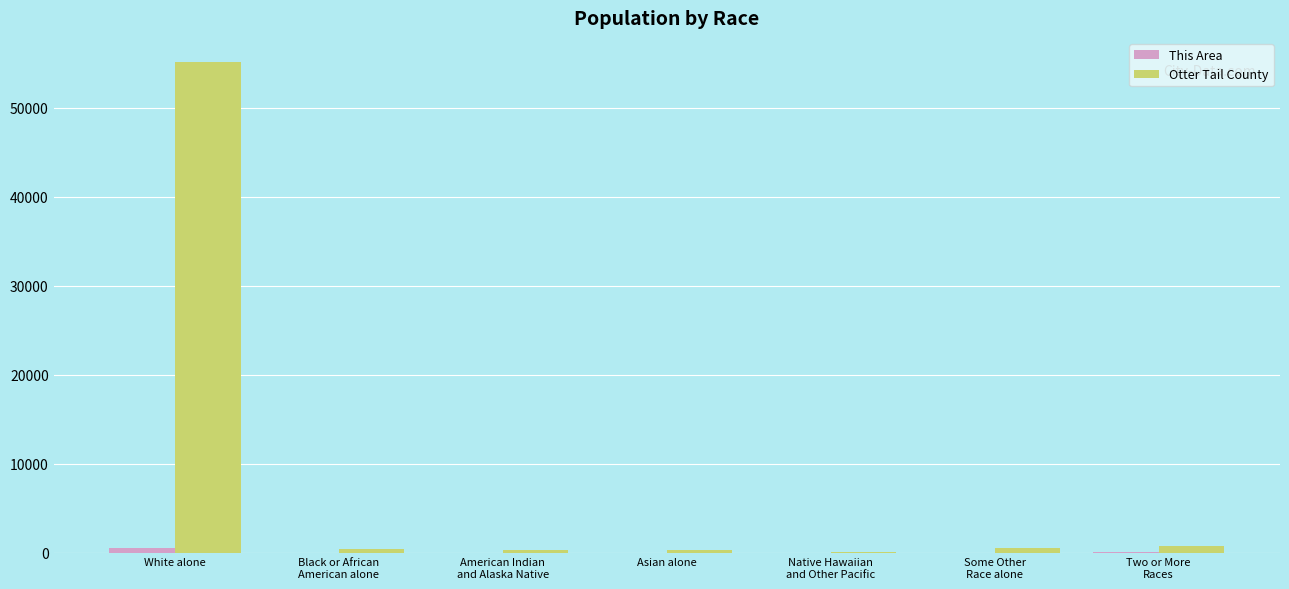

True or false: Otter Tail County has a value of 90941 at White alone.

False